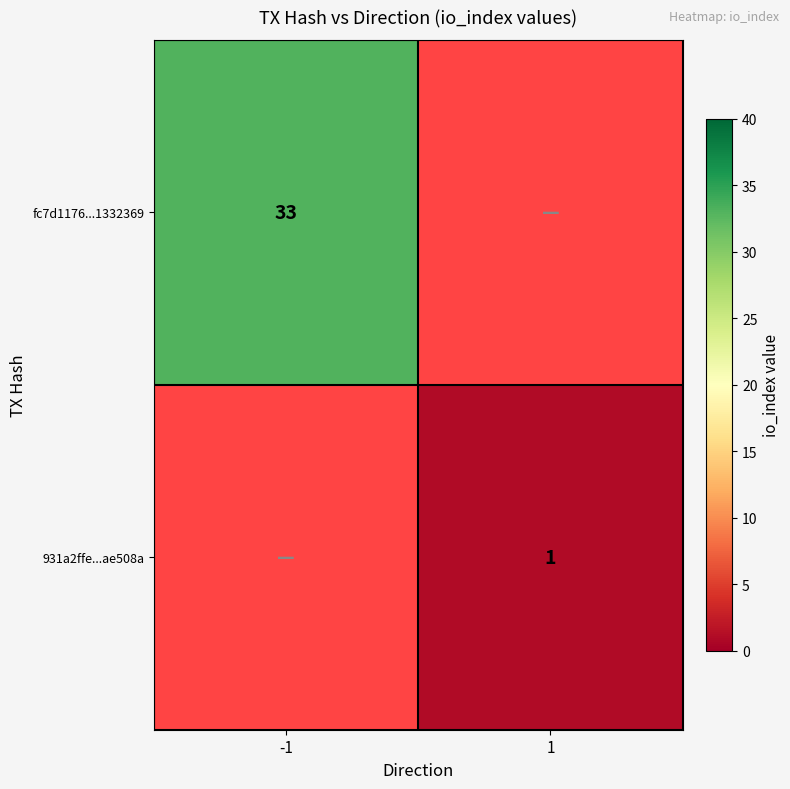

The 931a2ffe...ae508a series shows 1 at 1. True or false?

True